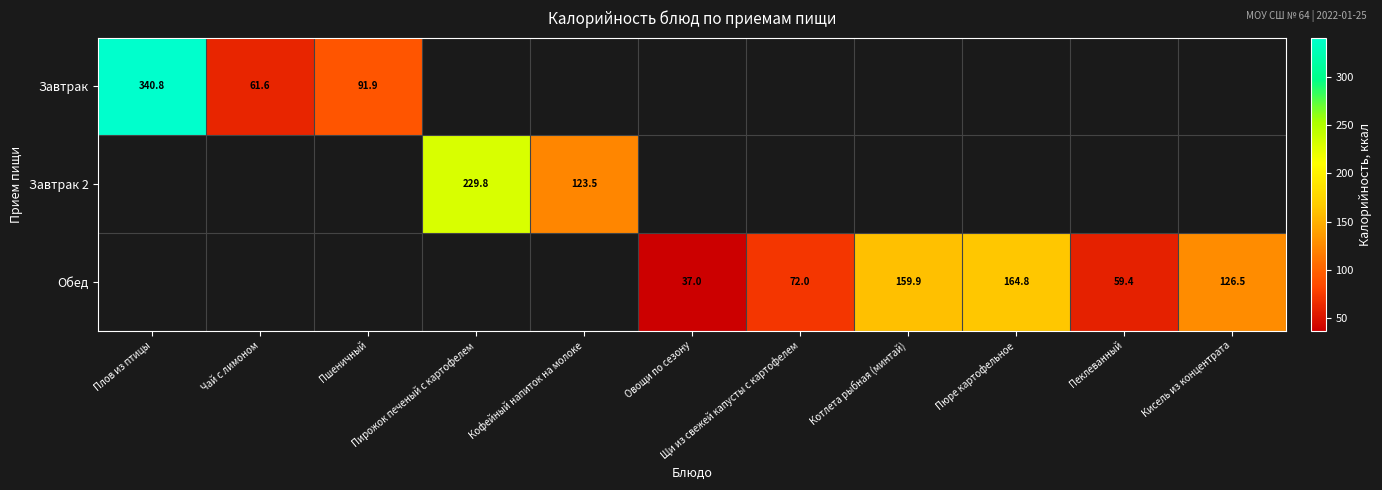

Which series changed the most between Плов из птицы and Пшеничный?

Завтрак